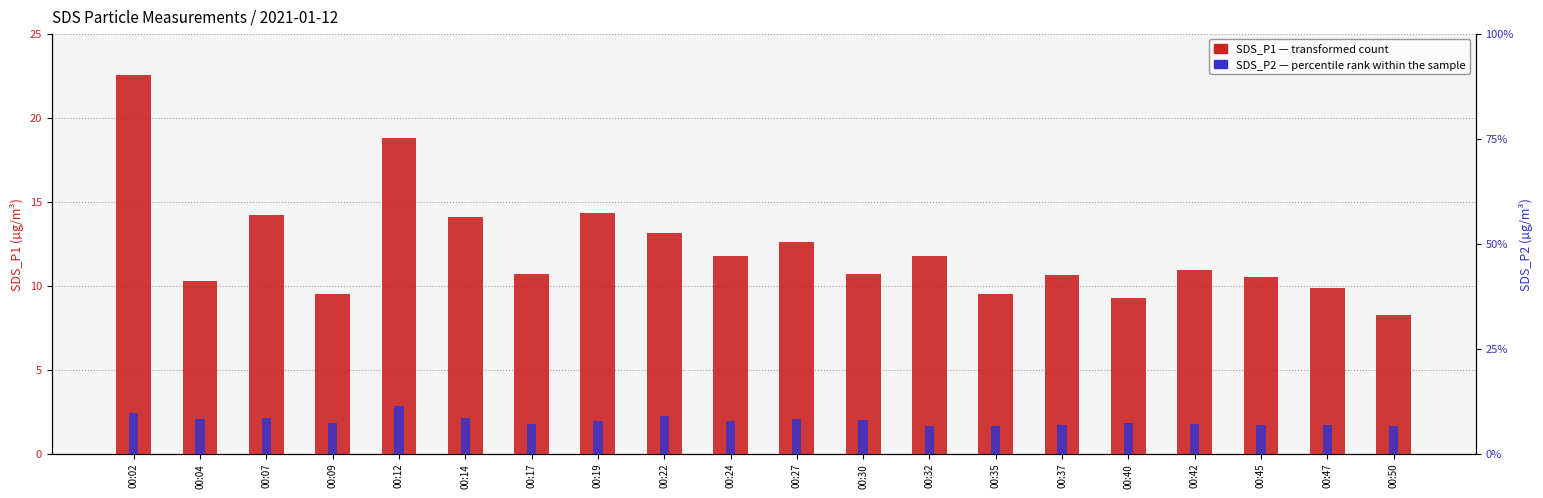

What is the sum of all SDS_P1 (transformed count) values?

243.2